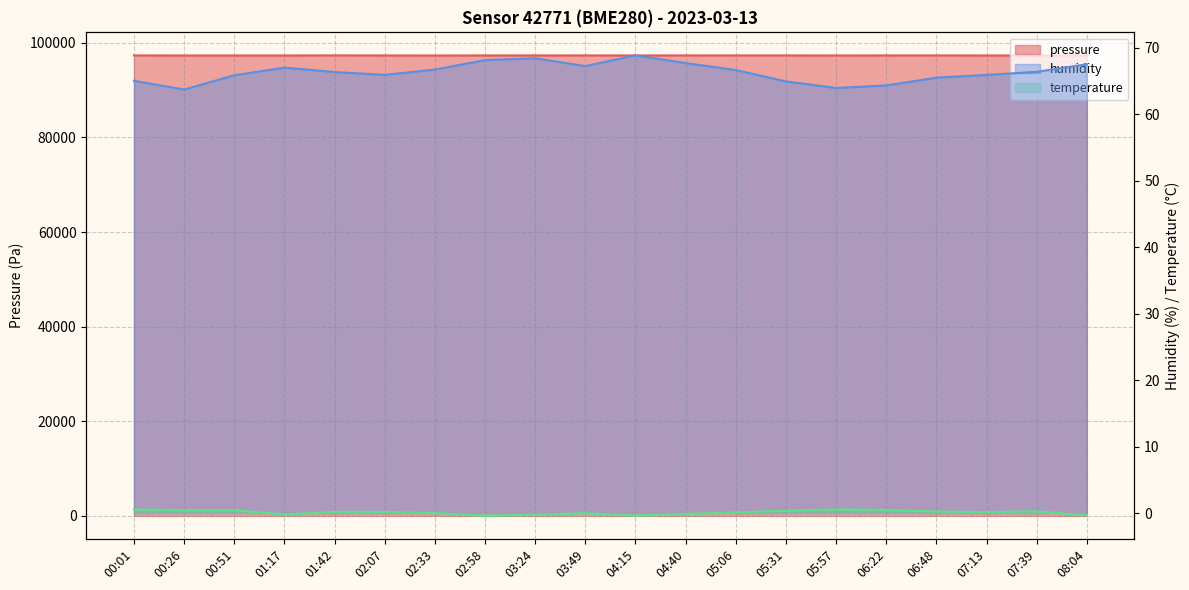

True or false: temperature and pressure cross at least once.

False